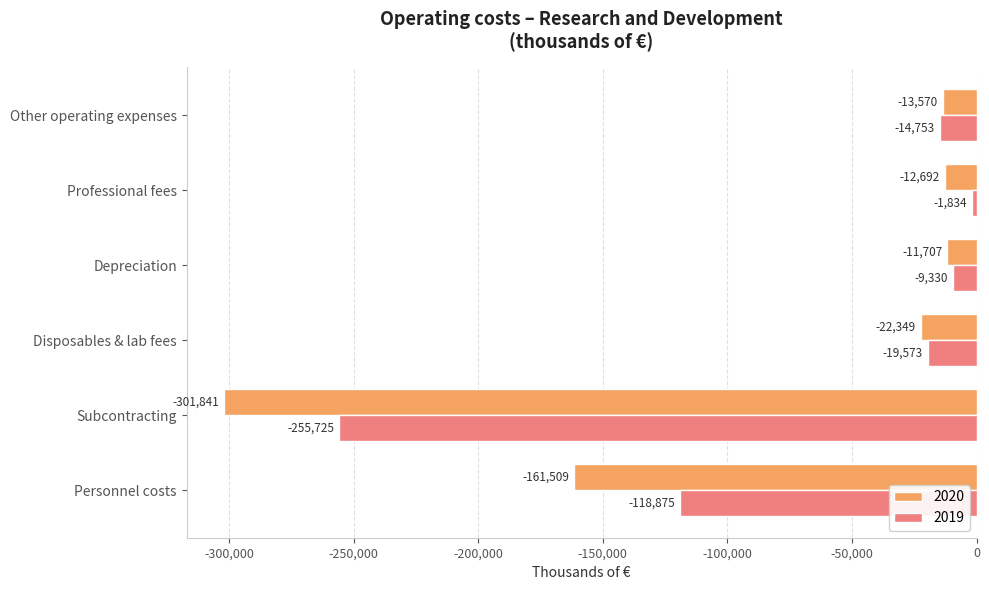

What is the approximate value of 2019 at Professional fees, to the nearest 50?

-1850